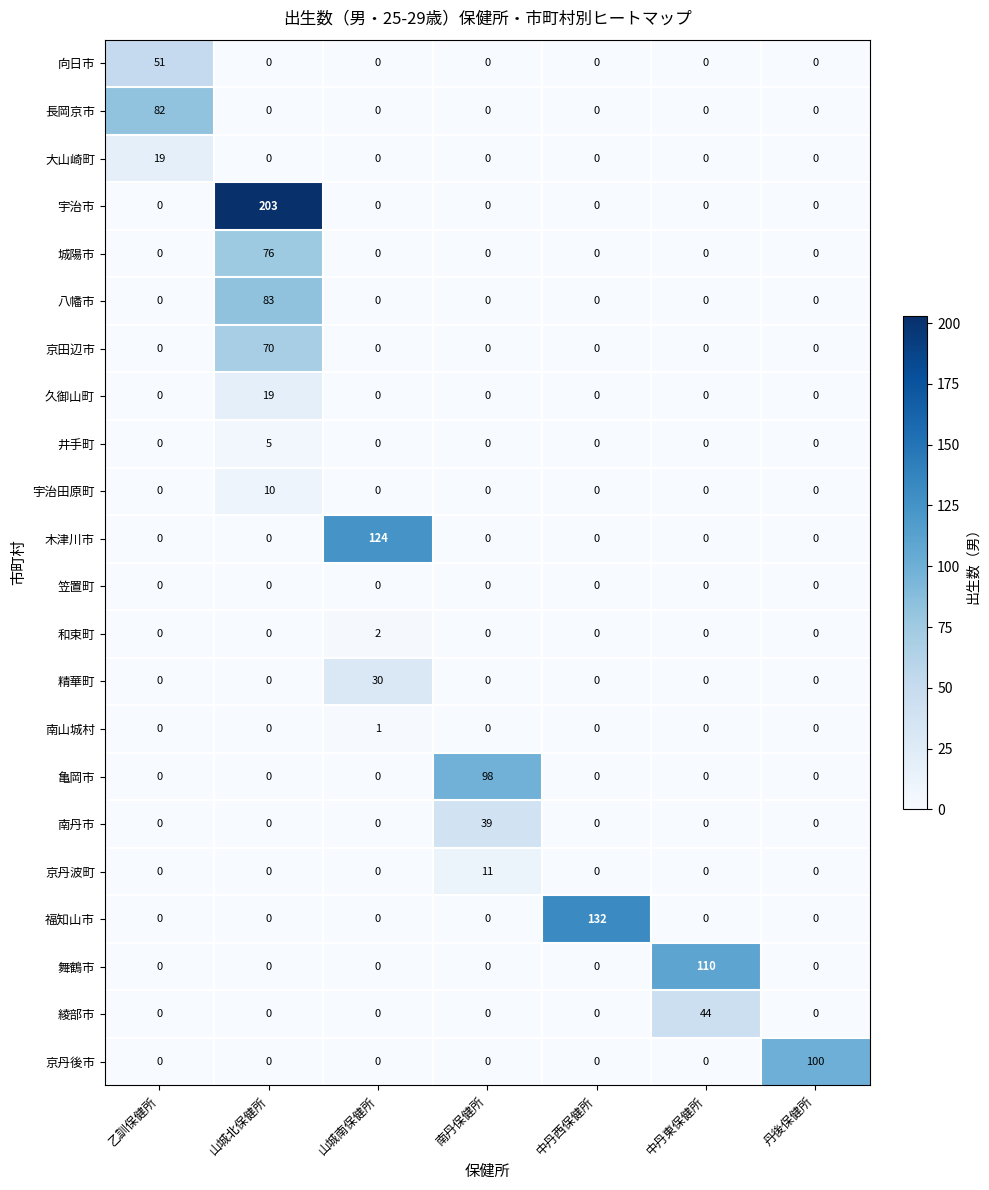

True or false: 舞鶴市 has a value of 61 at 丹後保健所.

False